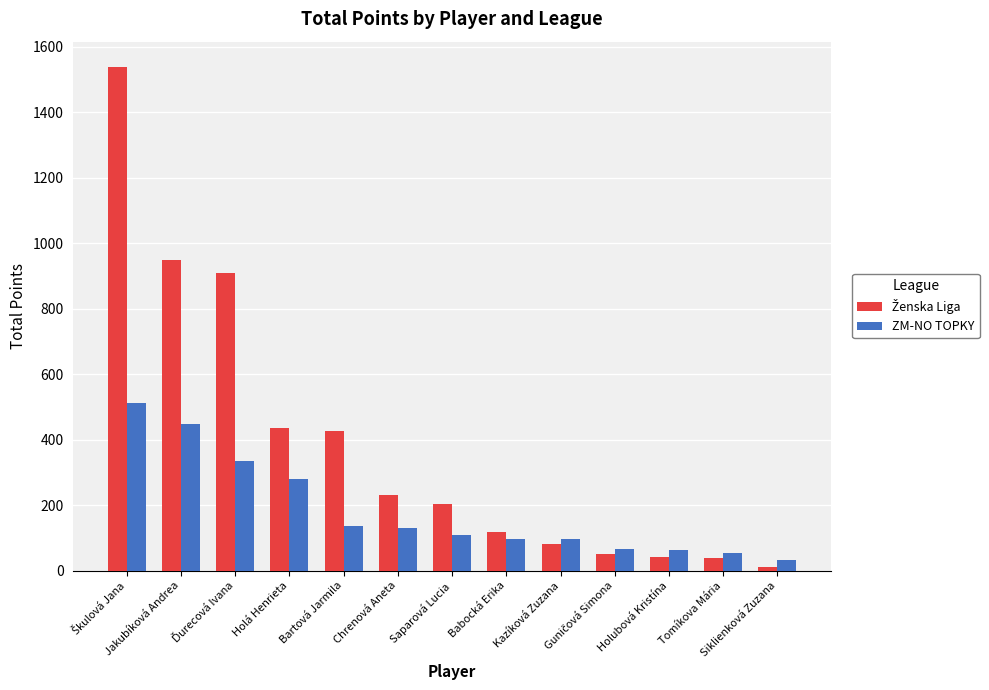

What is the average value of the ZM-NO TOPKY series?

182